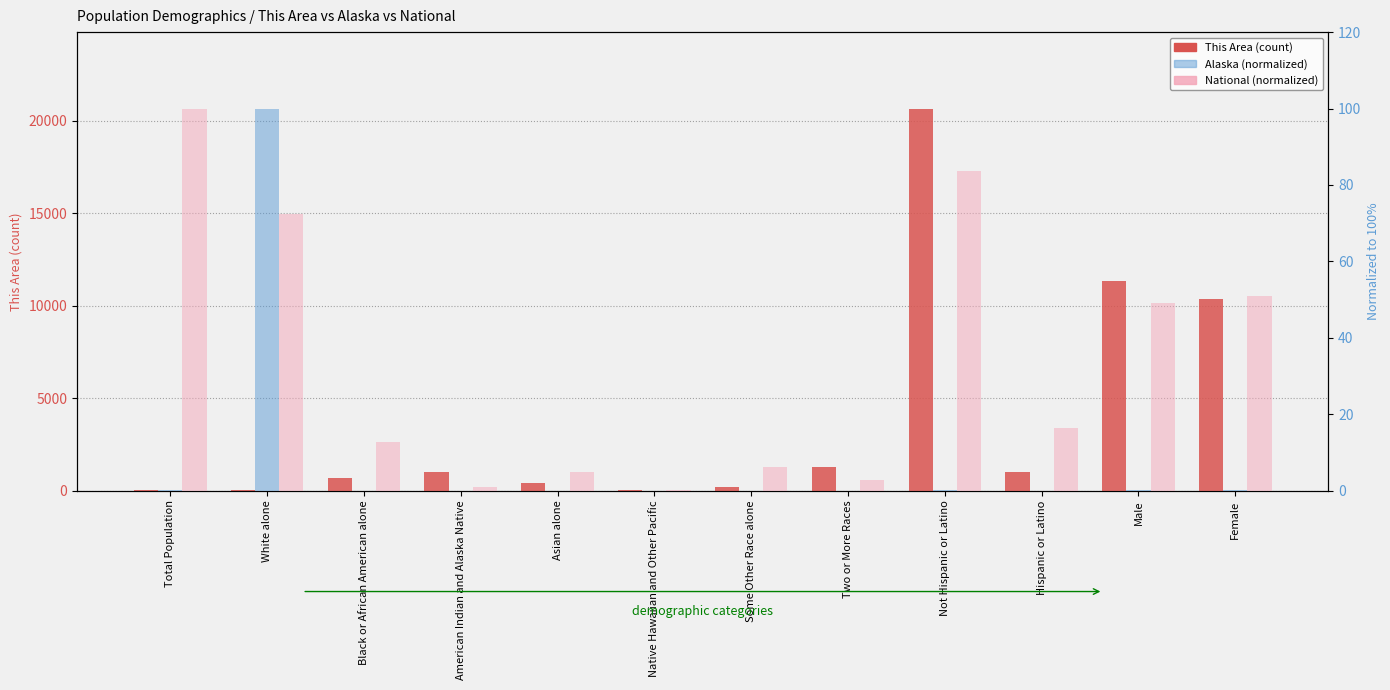

What is the sum of all Alaska (normalized) values?

100.8